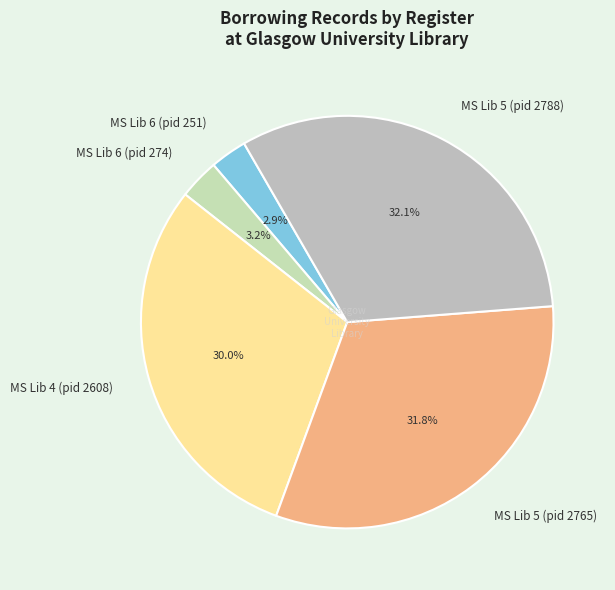

To the nearest percent, what is the difference between the MS Lib 6 (pid 274) and MS Lib 4 (pid 2608) slice percentages?

27%